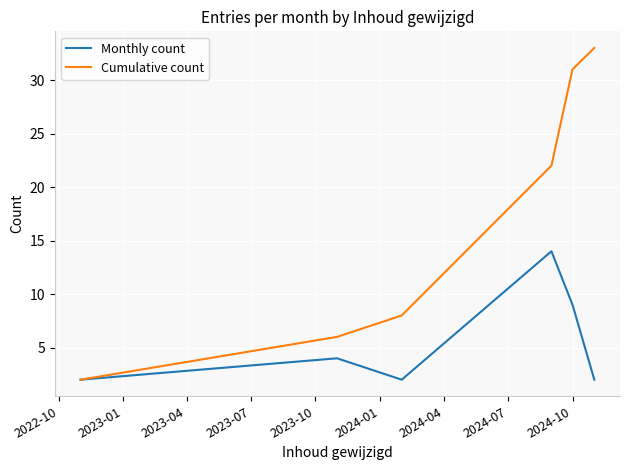

What is the greatest value displayed?

33